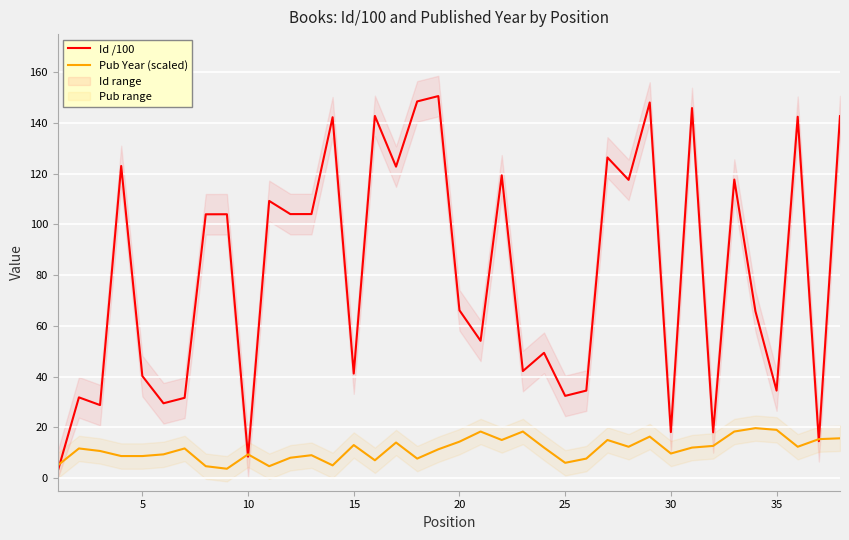

What are all the series names shown in the legend?

Id /100, Pub Year (scaled)